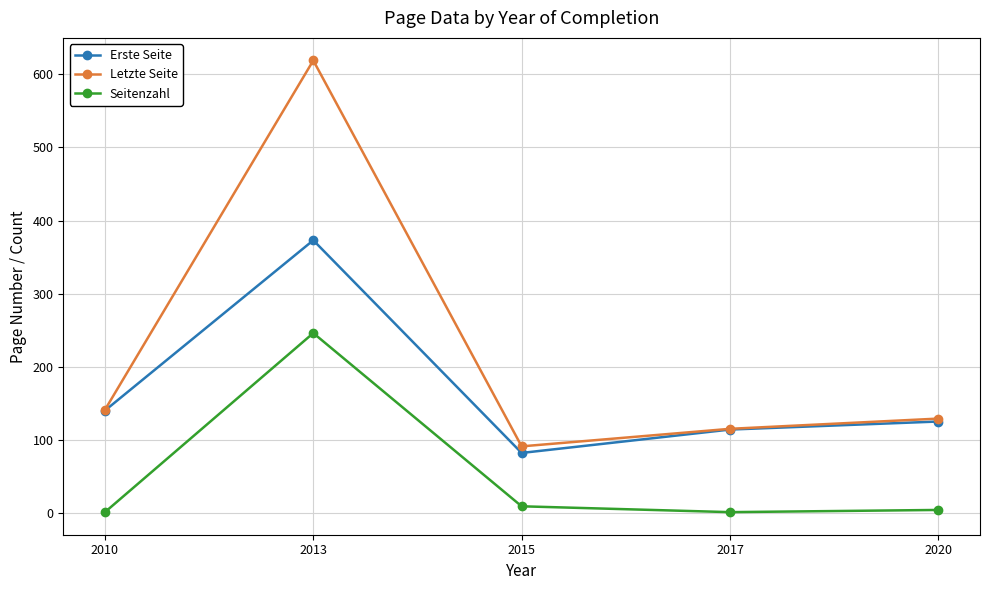

How many data points does each series have?

5